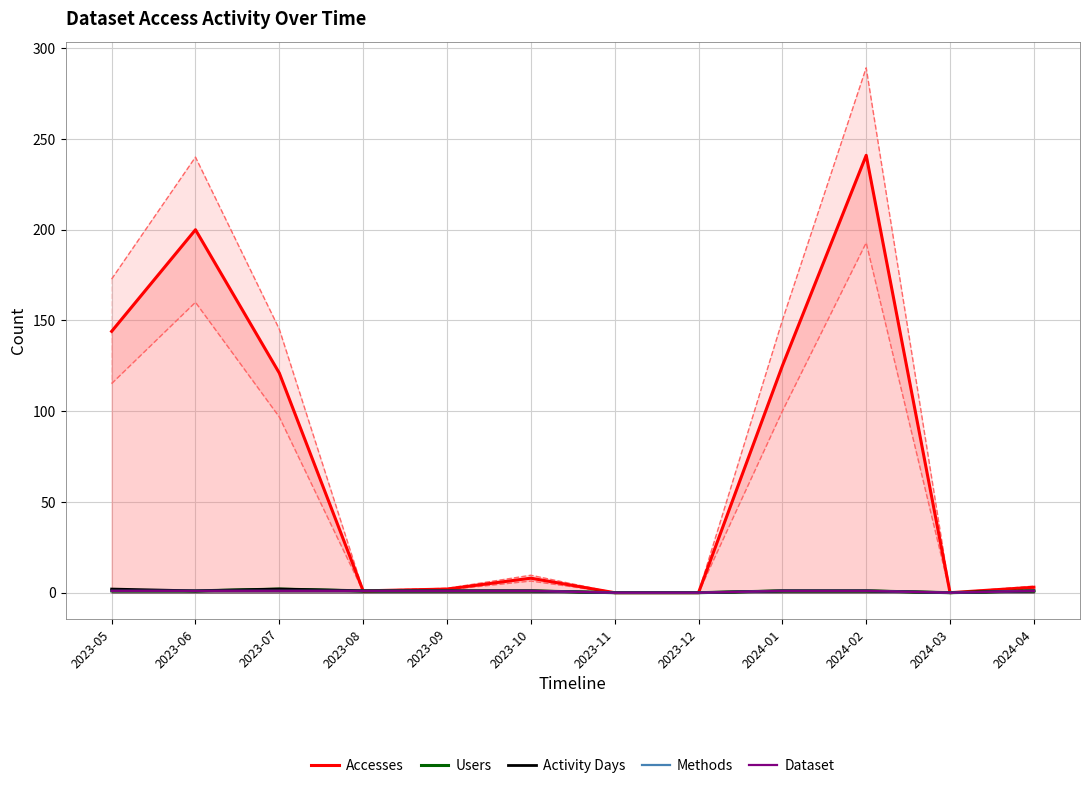

Is it true that Dataset equals 2 at 2024-02?

False